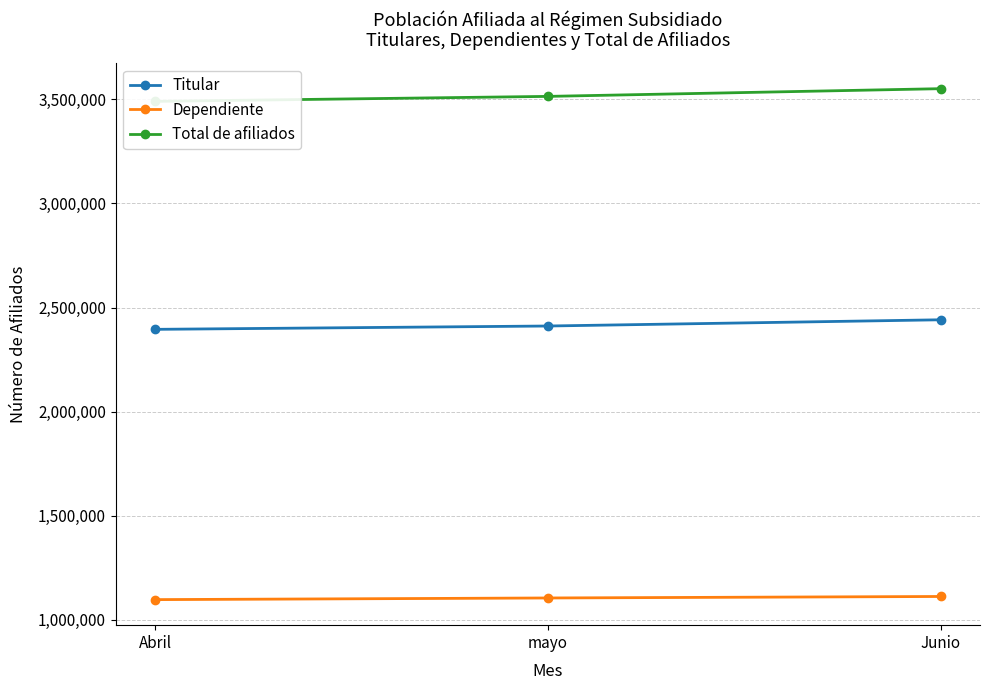

Which series has the largest range (max minus min)?

Total de afiliados